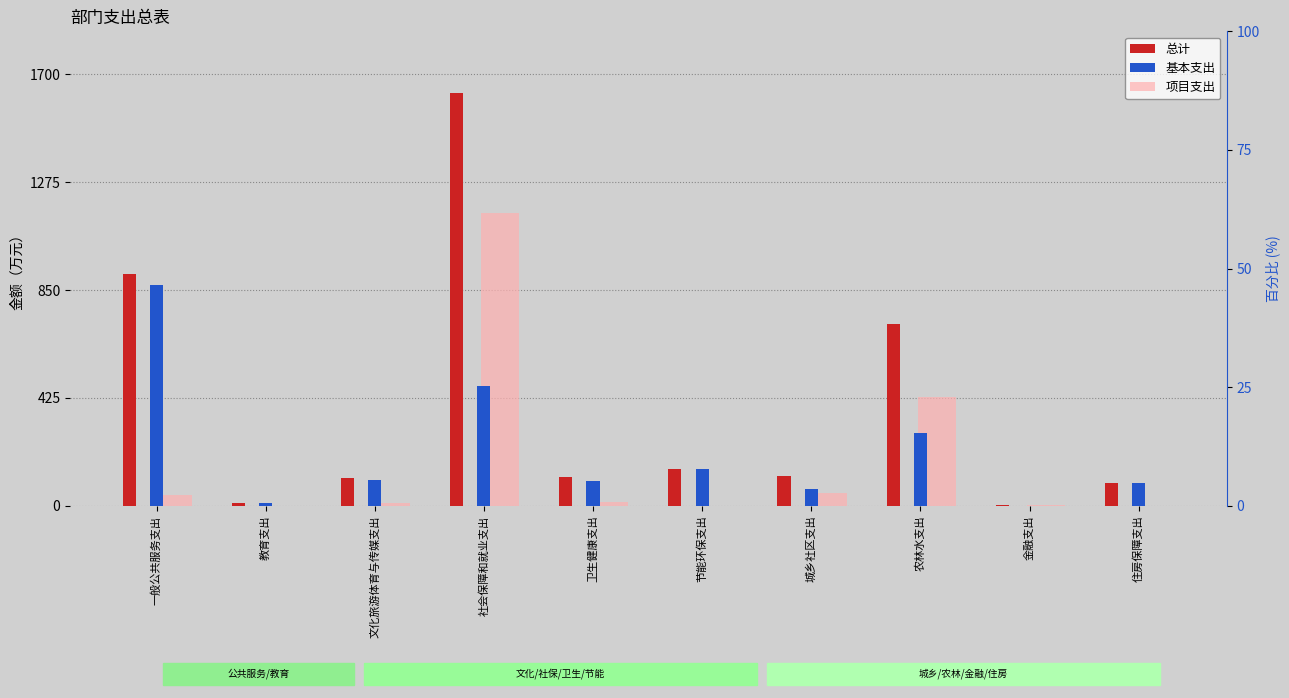

Rank the series by their maximum value, from highest to lowest.

总计, 项目支出, 基本支出